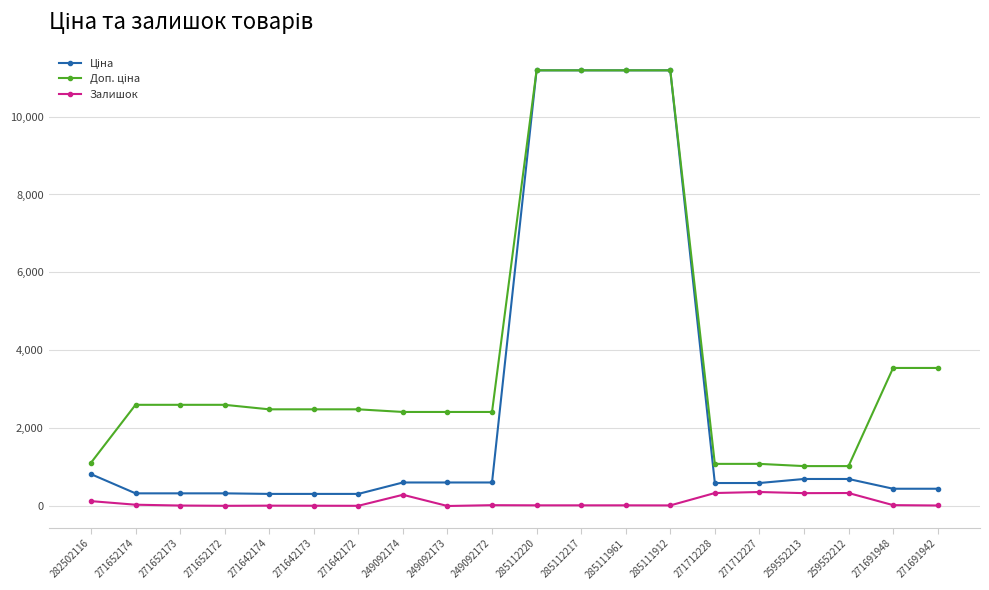

At how many categories does at least one series exceed 2240?

15